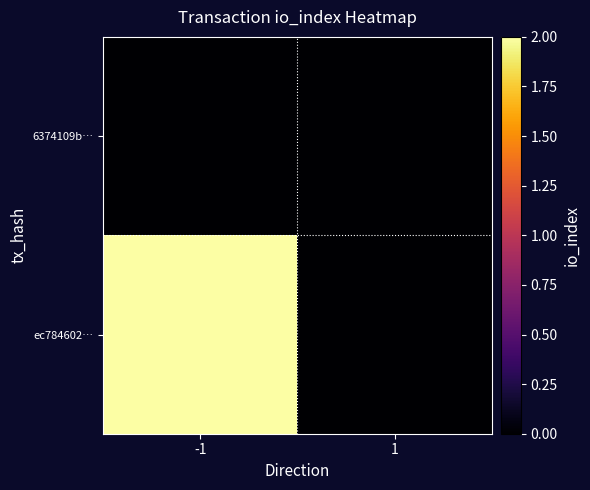

Which series has the largest total across all categories?

ec784602…